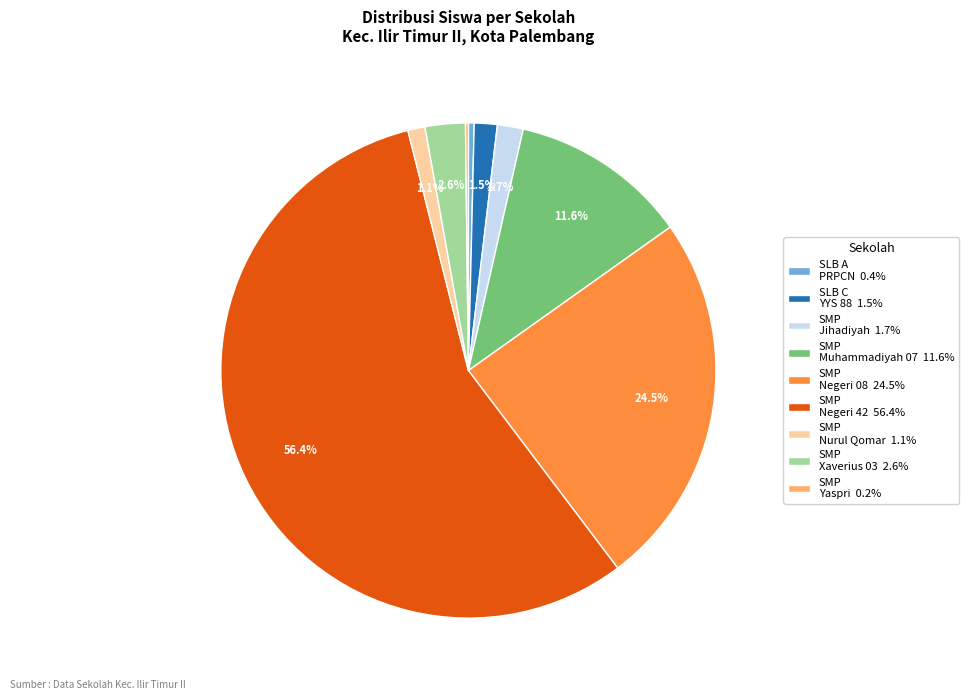

What percentage do SMP Negeri 42 56.4% and SMP Nurul Qomar 1.1% together represent?

57.5%